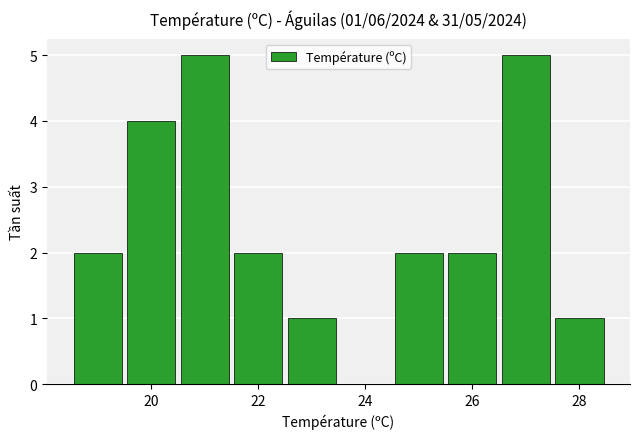

What is the greatest value displayed?

5